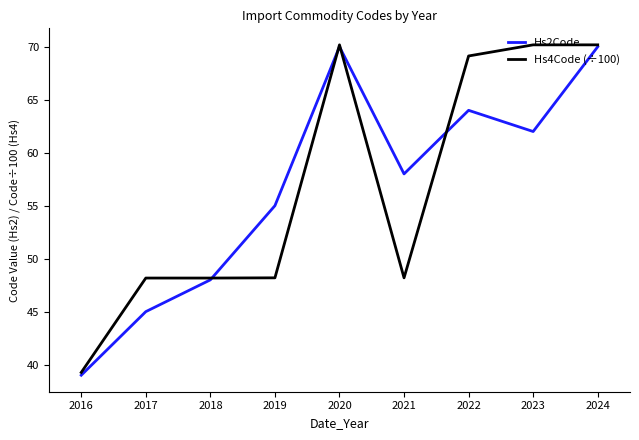

The Hs4Code (÷100) series shows 85.8 at 2017. True or false?

False